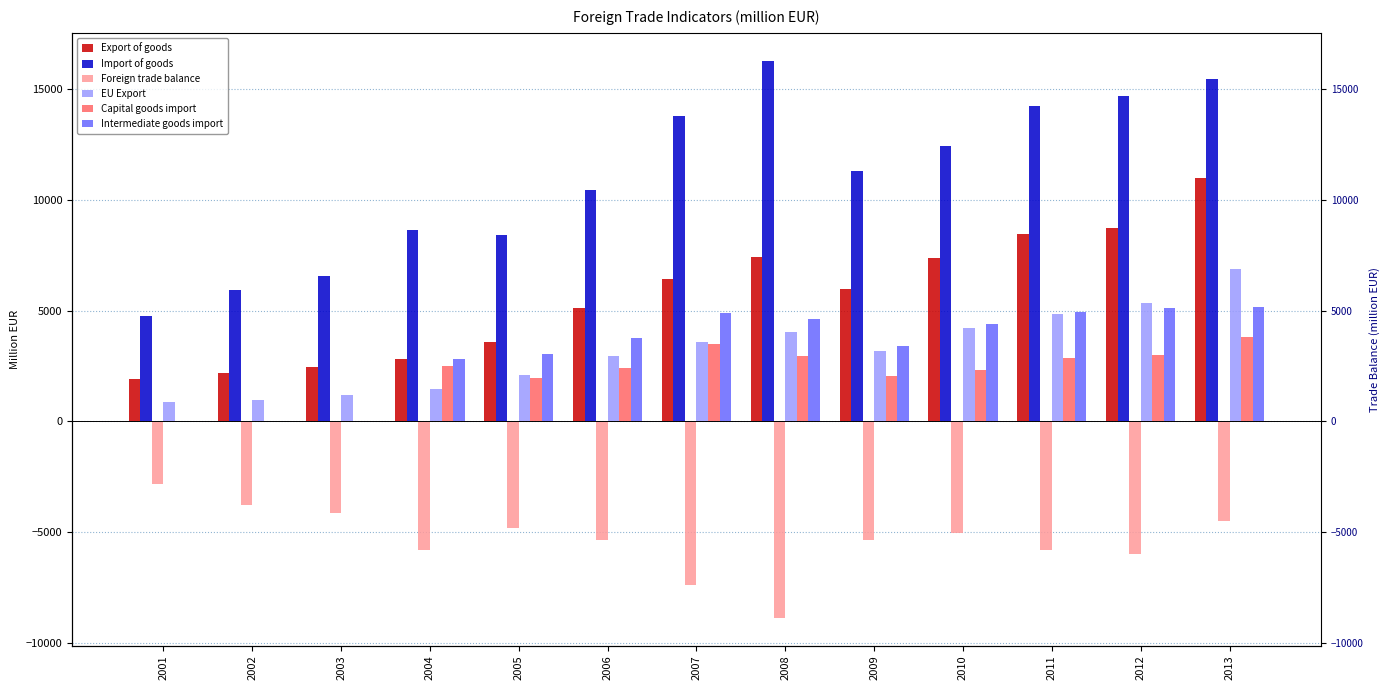

Is the value of Export of goods at 2012 greater than the value of EU Export at 2010?

Yes